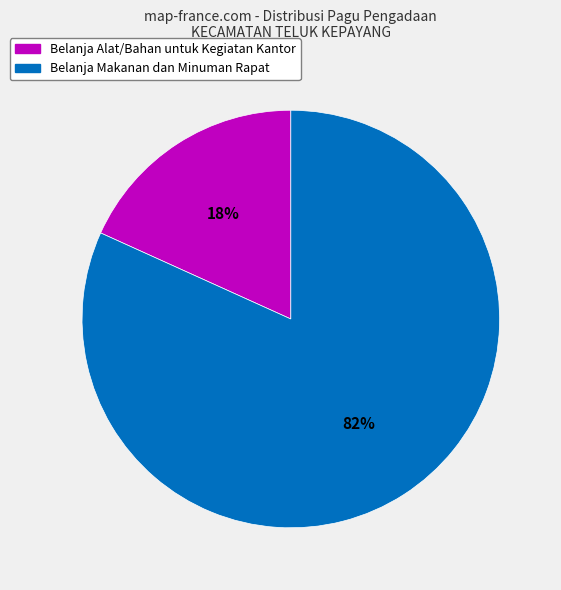

To the nearest percent, what is the difference between the largest and smallest slice percentages?

64%